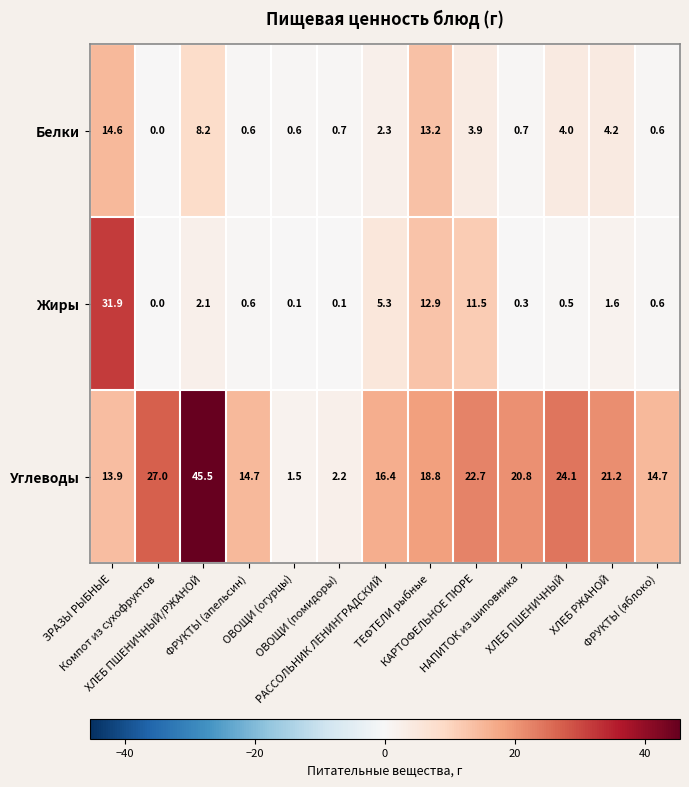

What is the minimum value for Углеводы?

1.5